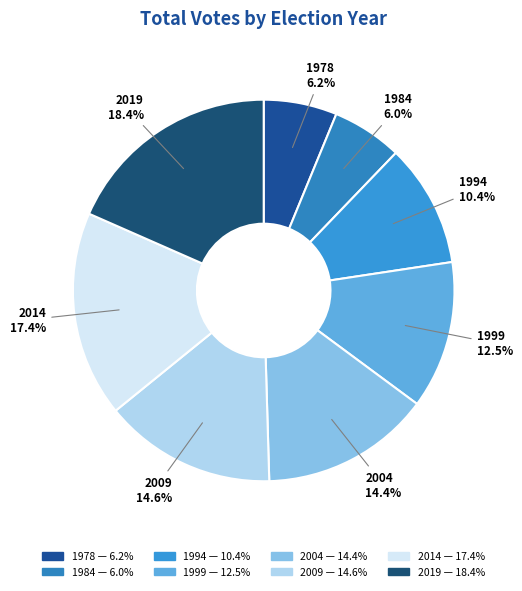

Which category has the biggest portion of the pie?

2019